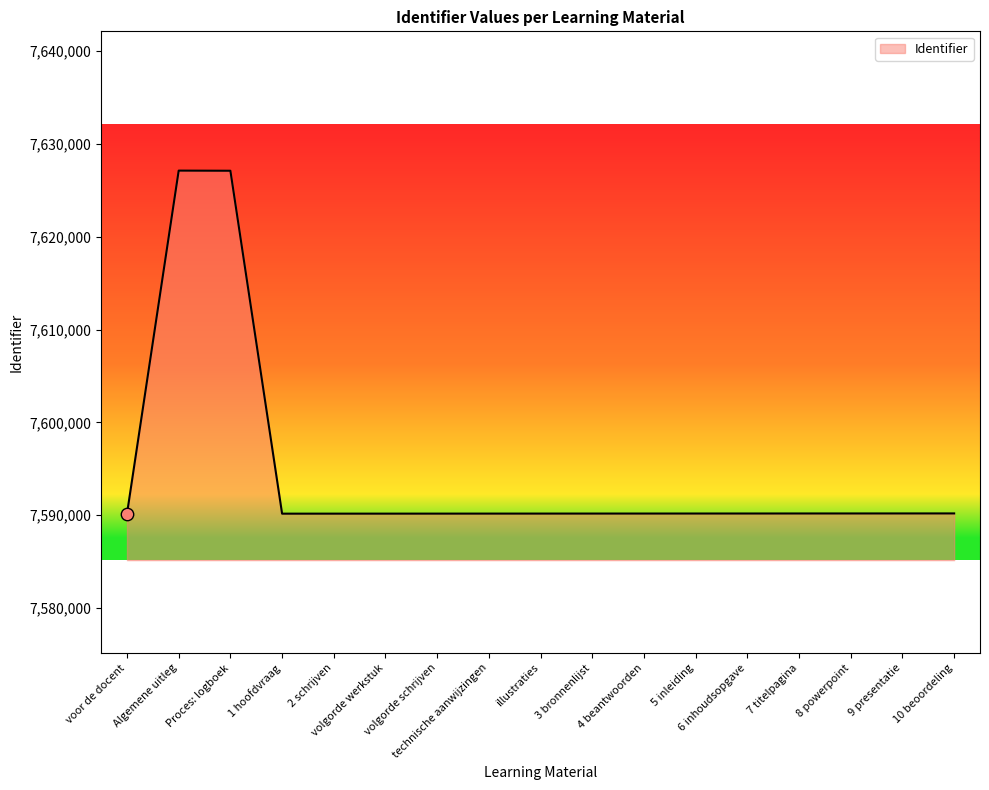

Approximately how many times larger is the value at 5 inleiding compared to 9 presentatie?

1.0